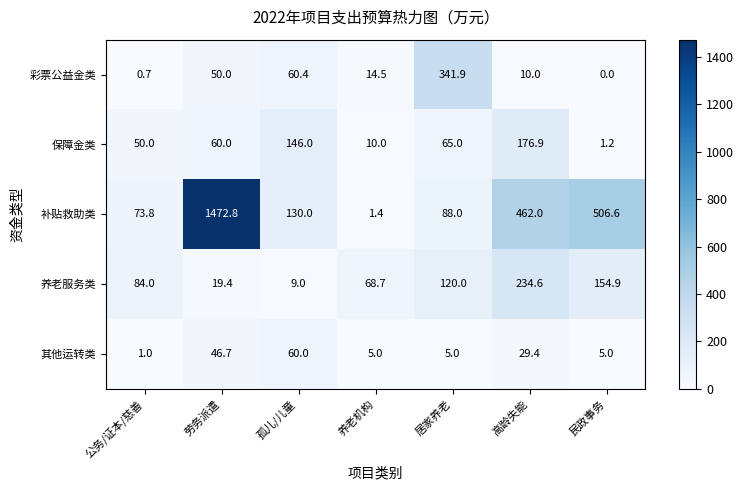

The 彩票公益金类 series shows 18.5 at 劳务派遣. True or false?

False